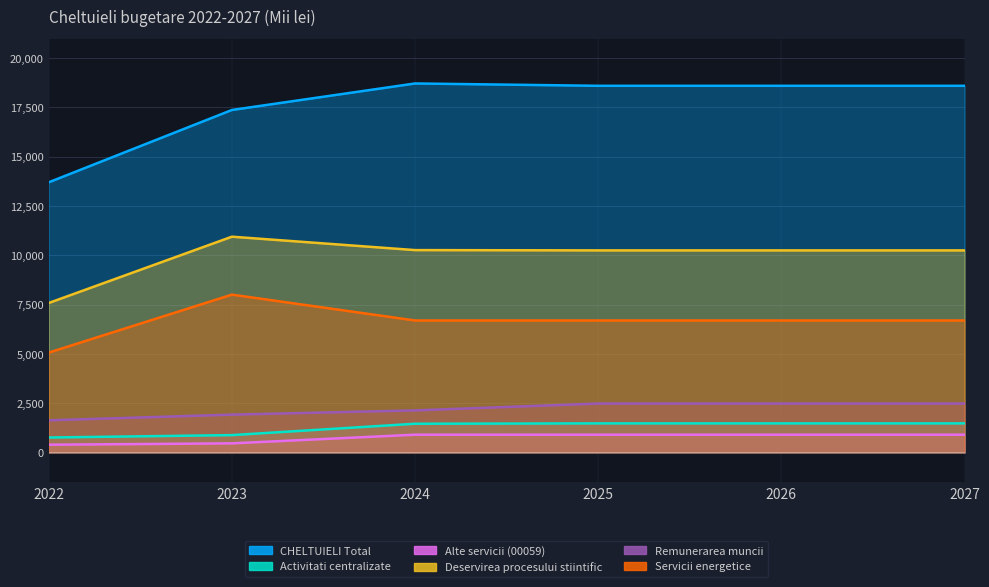

Which series has the widest spread of values?

CHELTUIELI Total